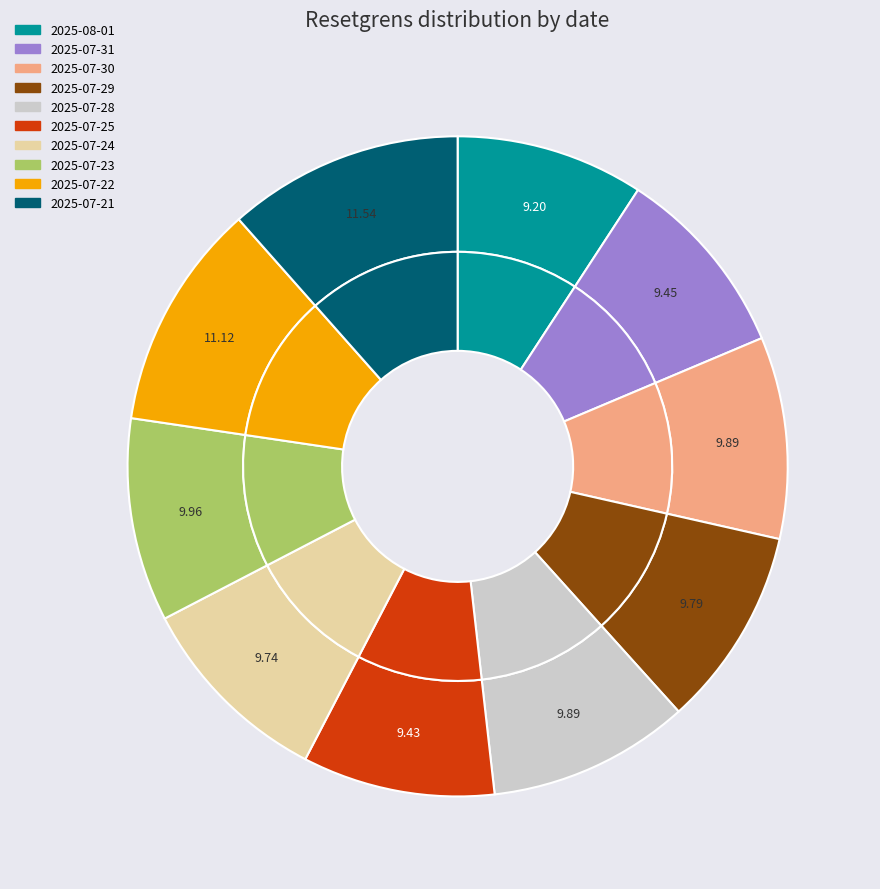

Which category has the smallest portion of the pie?

2025-08-01